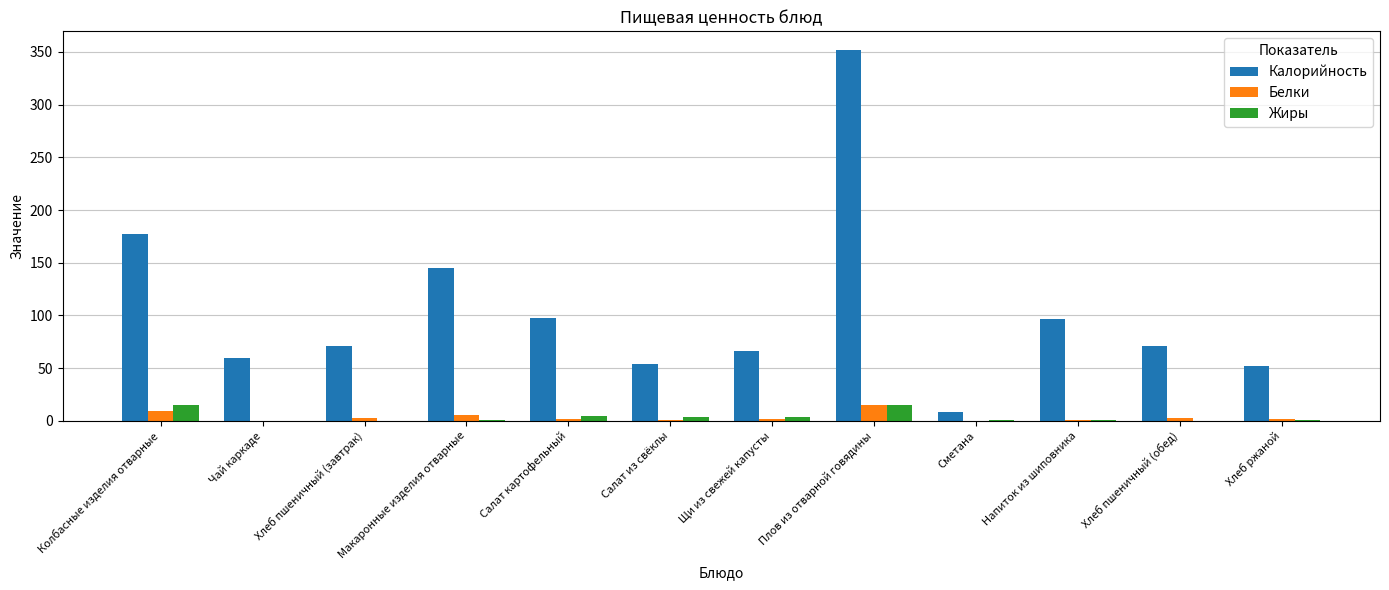

The Белки series shows 5.7 at Макаронные изделия отварные. True or false?

True